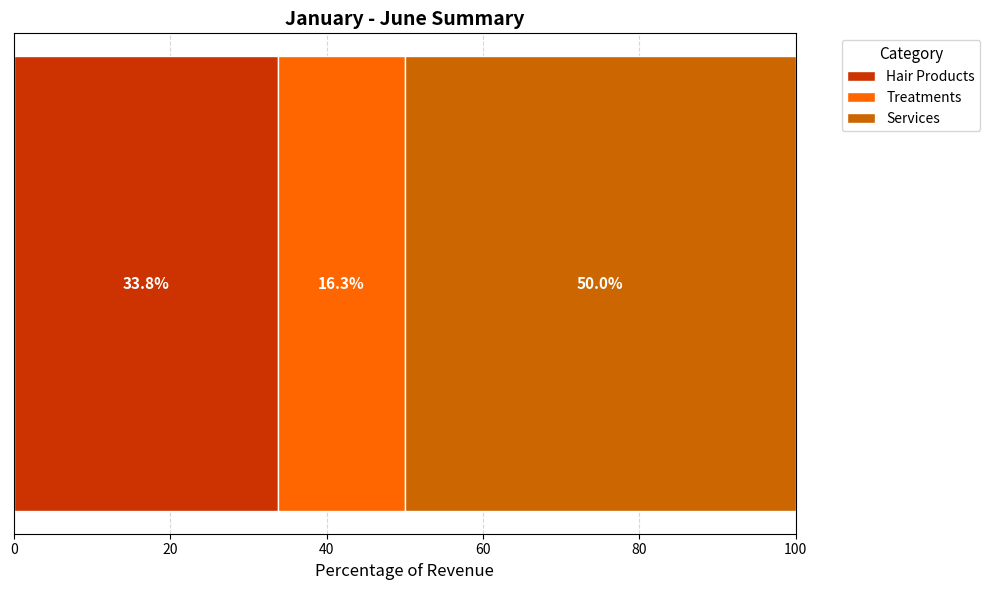

What is the lowest value of the Hair Products series?

33.8